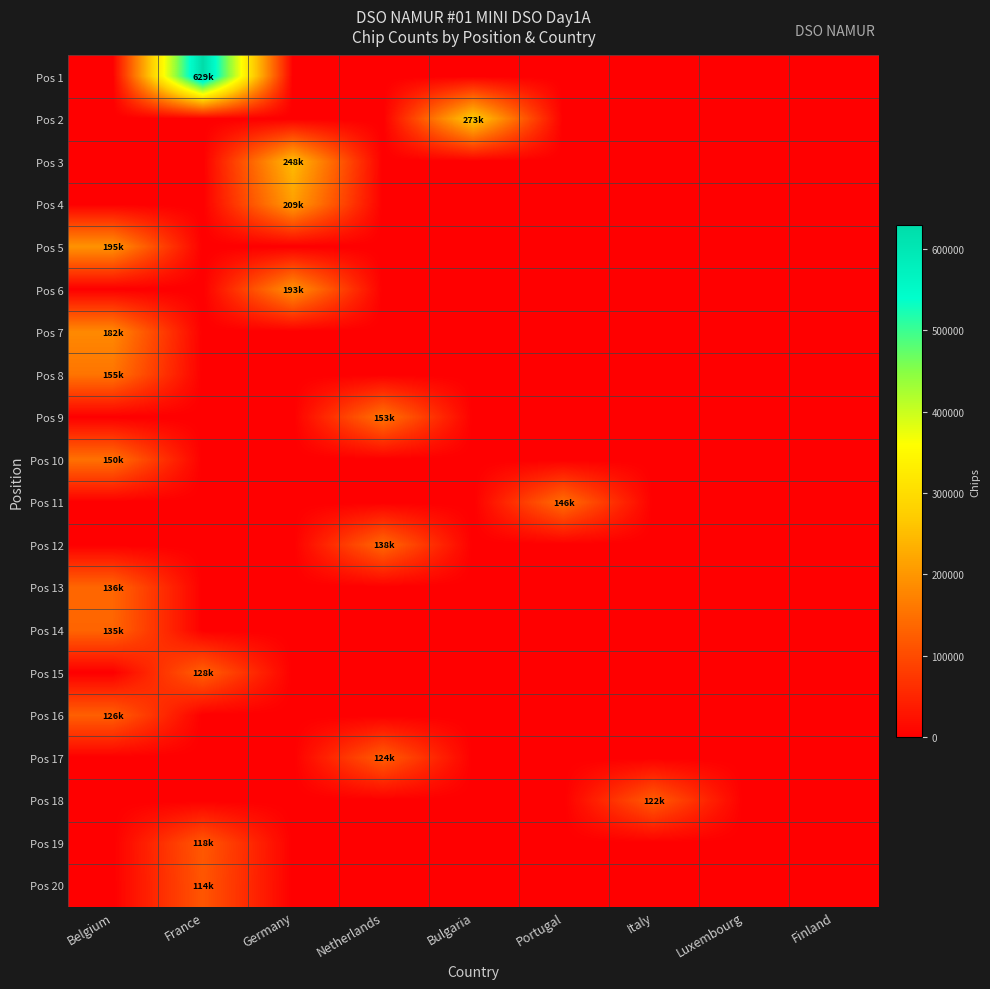

Which series has the largest total across all categories?

Pos 1